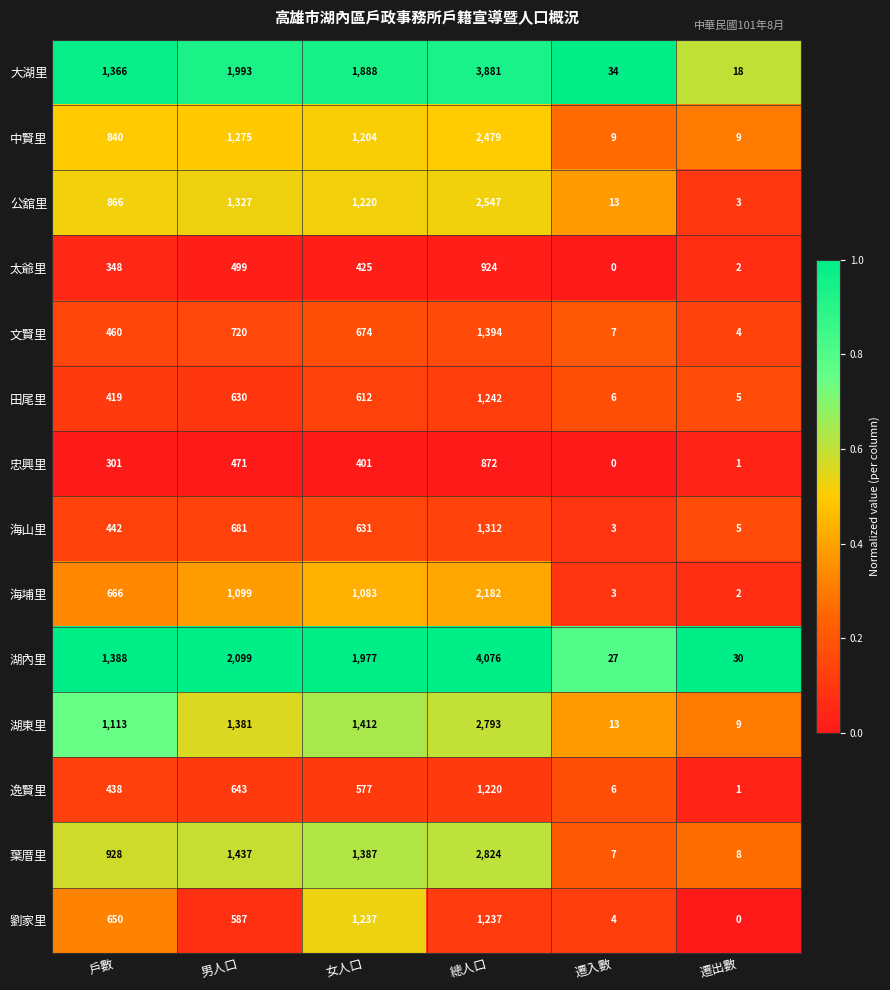

At which label is 大湖里 closest to 1949?

男人口